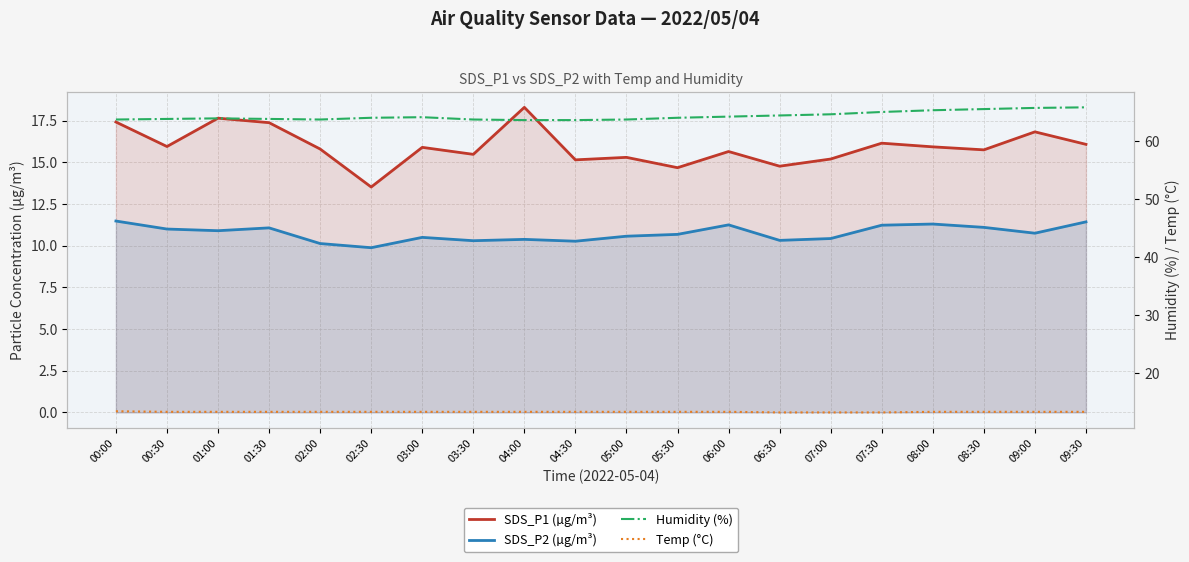

What is the total value across all series at 01:00?

105.8